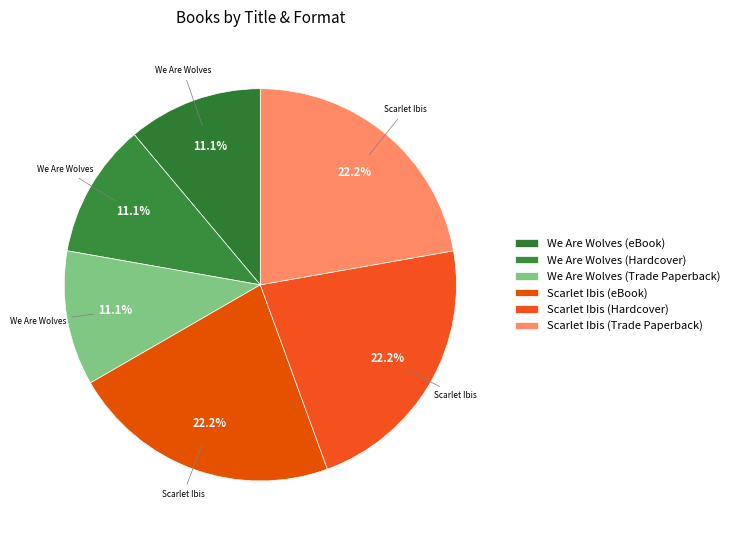

To the nearest percent, what percentage of the pie is We Are Wolves (Trade Paperback)?

11%